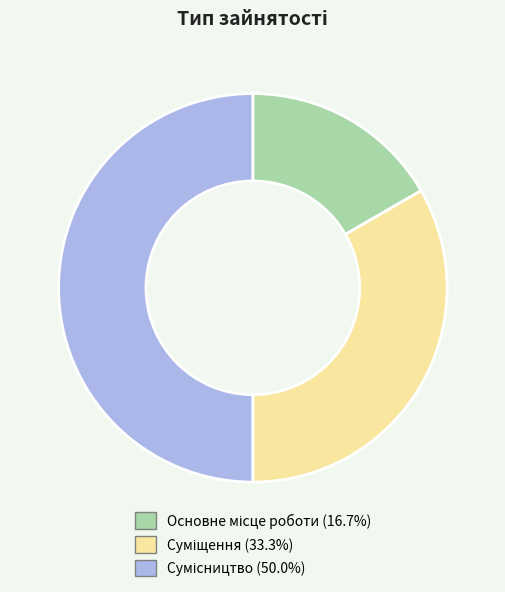

How many slices are in this pie chart?

3